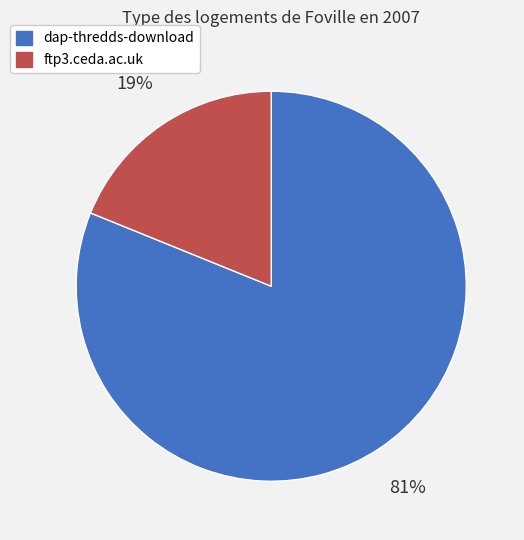

What is the ratio of the value at ftp3.ceda.ac.uk to the value at dap-thredds-download?

0.2